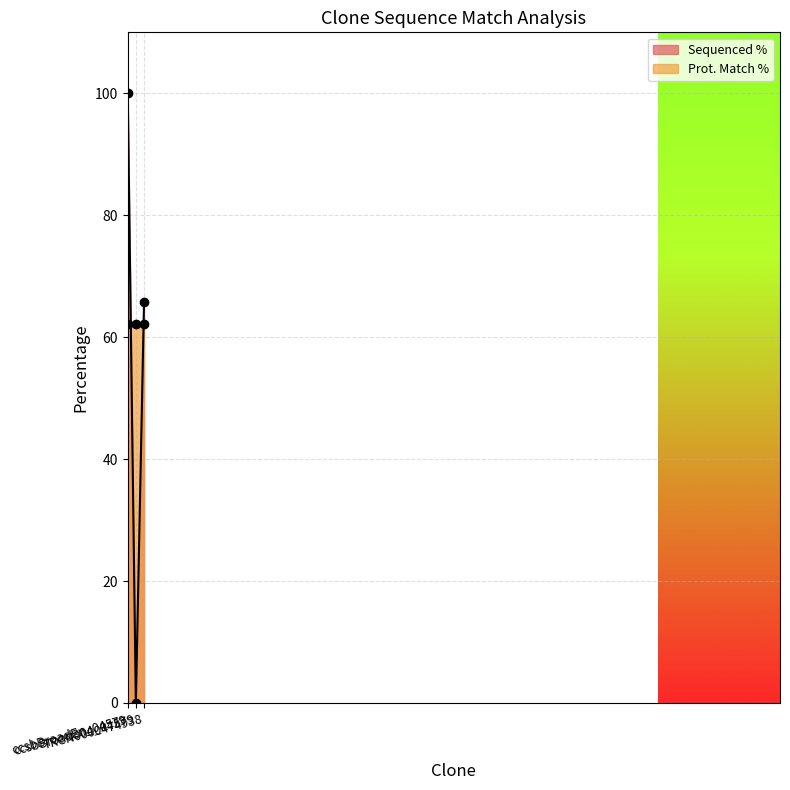

What is the value of the Sequenced % point at the 3rd from the left?

65.7